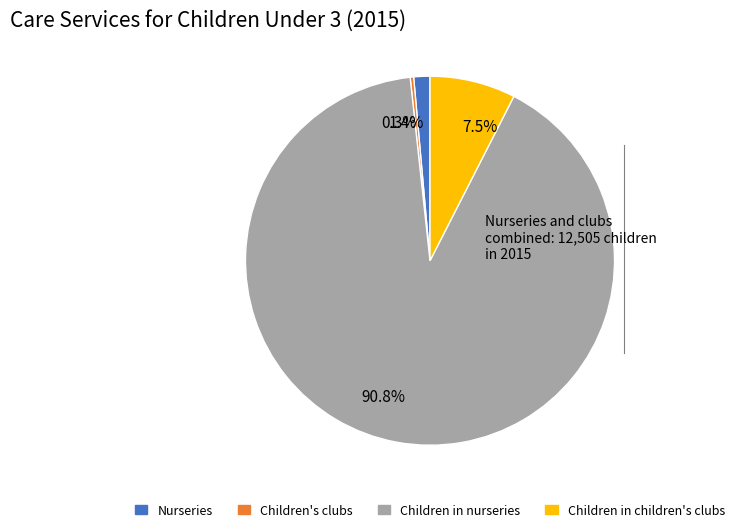

Which has a higher value, Children in children's clubs or Nurseries?

Children in children's clubs